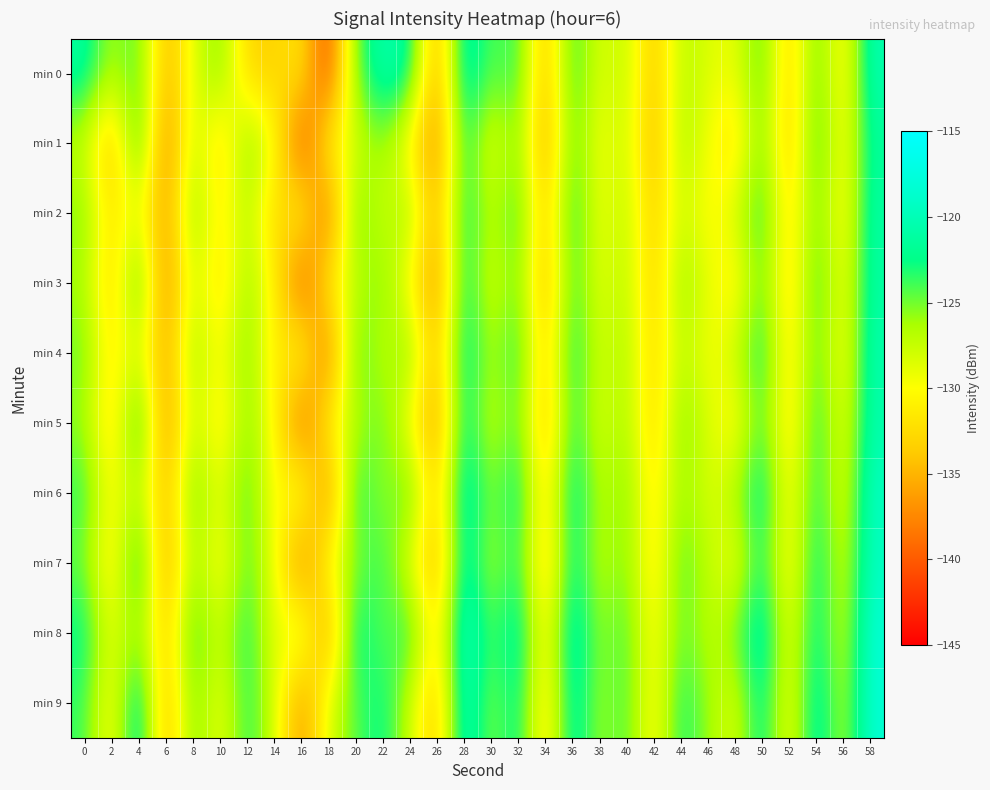

At which category does the chart reach its minimum across all series?

18